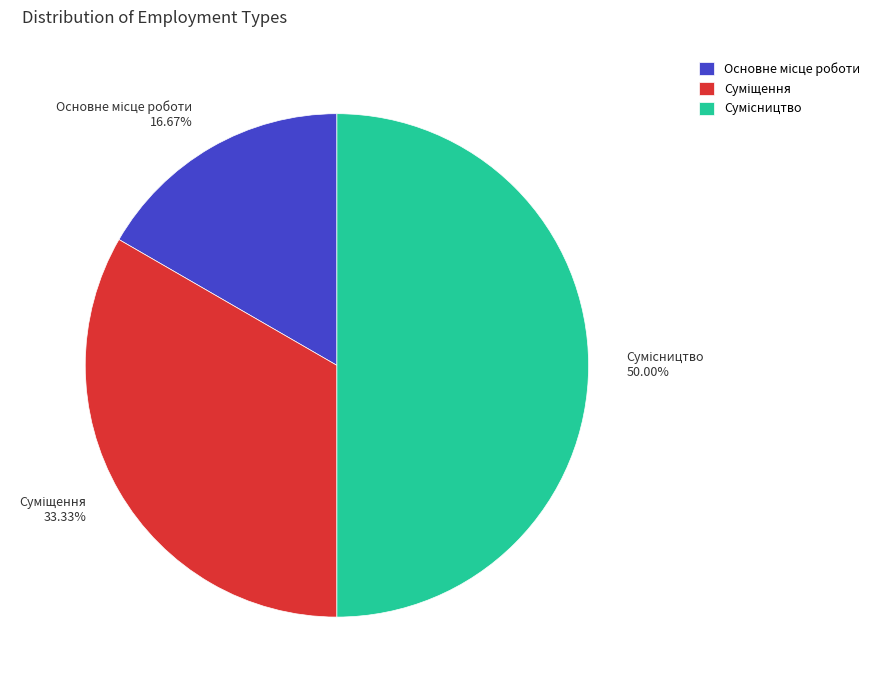

What is the largest slice in the pie chart?

Сумісництво